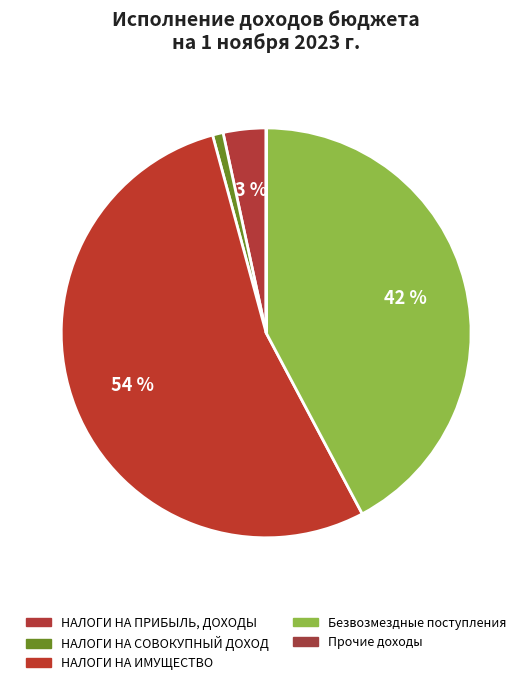

Rank the categories by value from lowest to highest.

Прочие доходы, НАЛОГИ НА СОВОКУПНЫЙ ДОХОД, НАЛОГИ НА ПРИБЫЛЬ, ДОХОДЫ, Безвозмездные поступления, НАЛОГИ НА ИМУЩЕСТВО